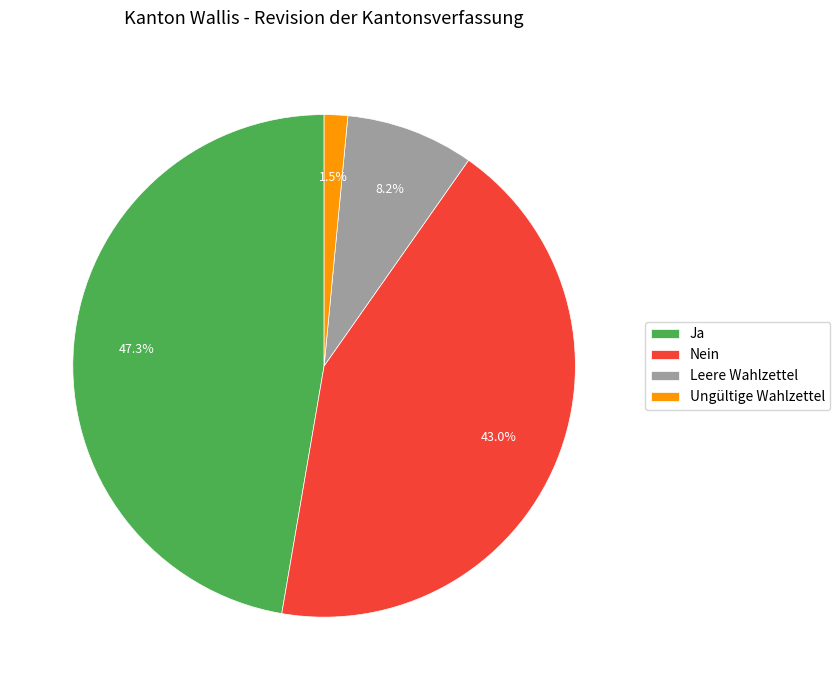

To the nearest percent, what is the difference between the Nein and Ja slice percentages?

4%